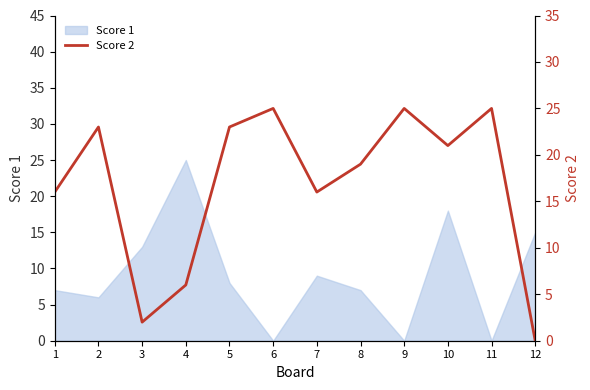

Where does the data first go above 21?

2